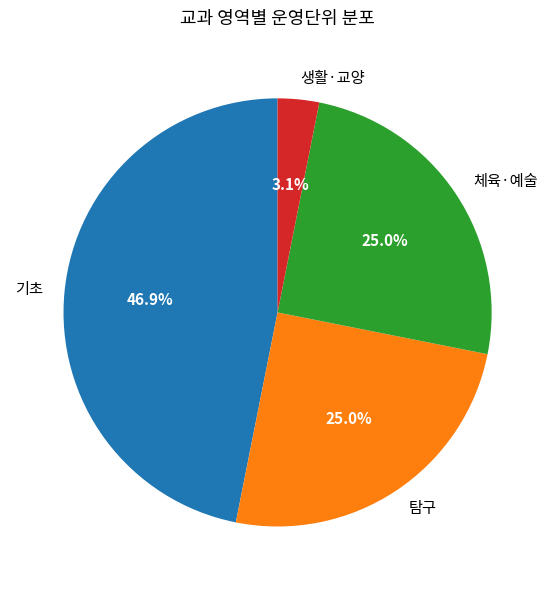

Combined, do 생활·교양 and 체육·예술 account for over 50%?

No